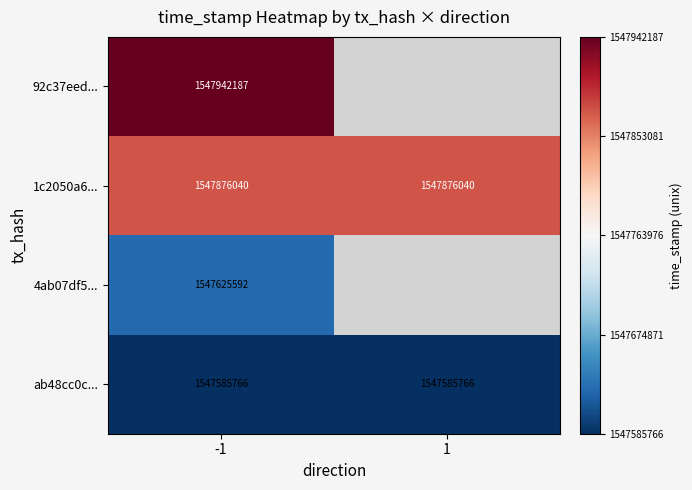

What is the lowest value of the 1c2050a6... series?

1547876040